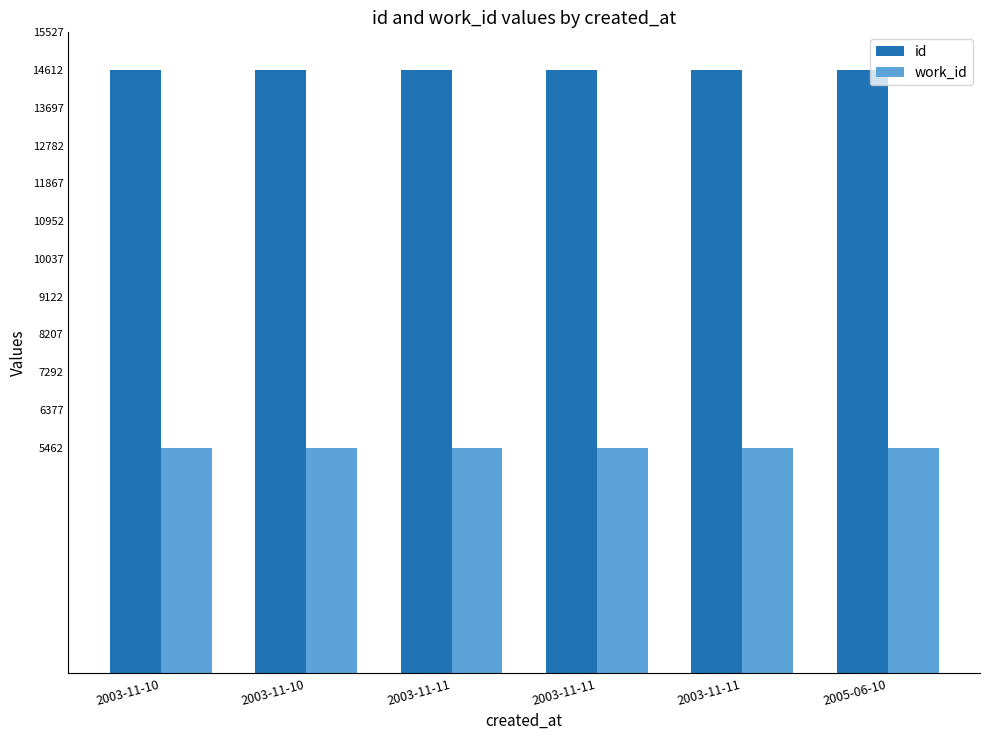

What is the difference between the maximum and second lowest values in the id series?

10